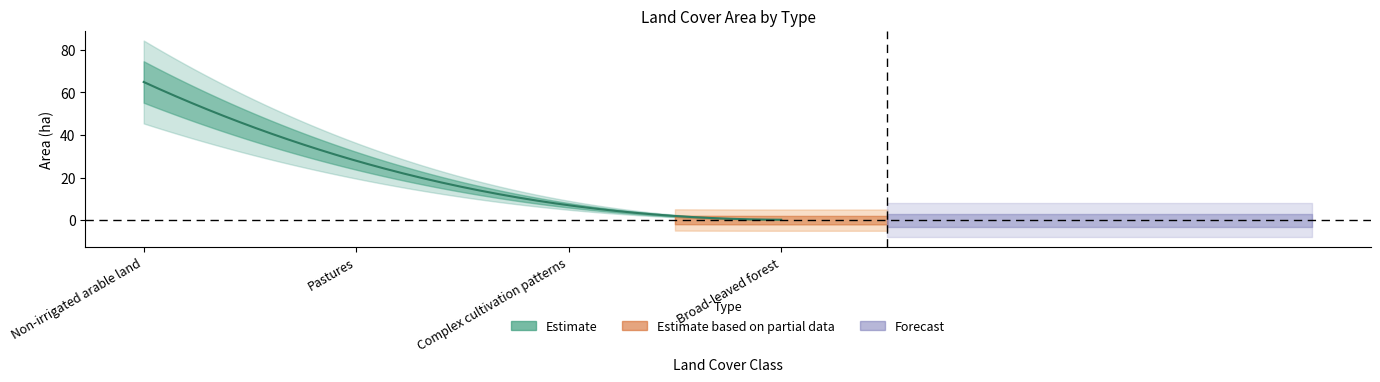

What is the difference between the maximum and minimum values in the Estimate series?

64.7